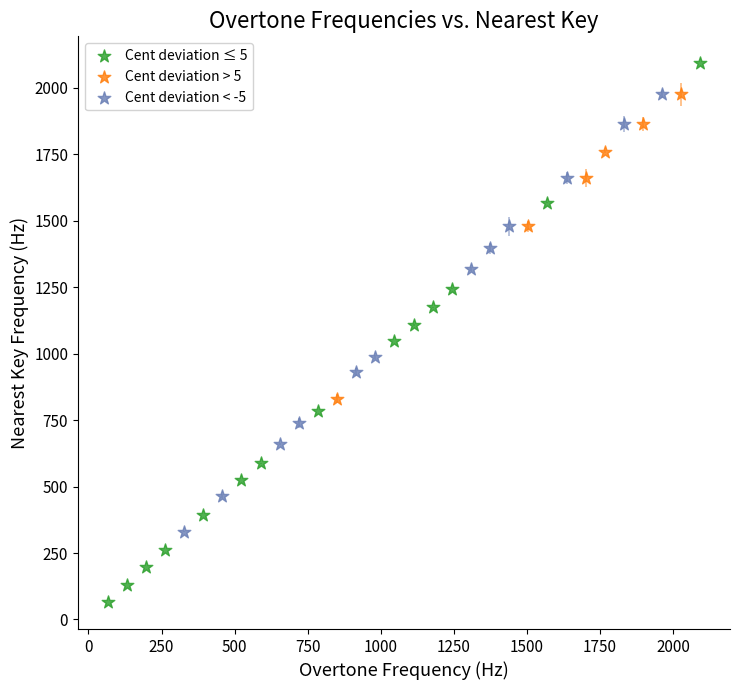

Which series has the widest spread of Y values?

Cent deviation ≤ 5